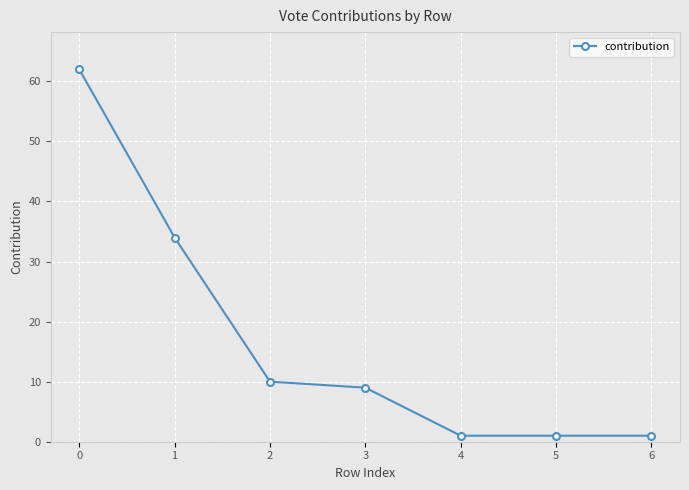

Reading right to left, list all the values displayed in this chart.

1	1	1	9	10	34	62